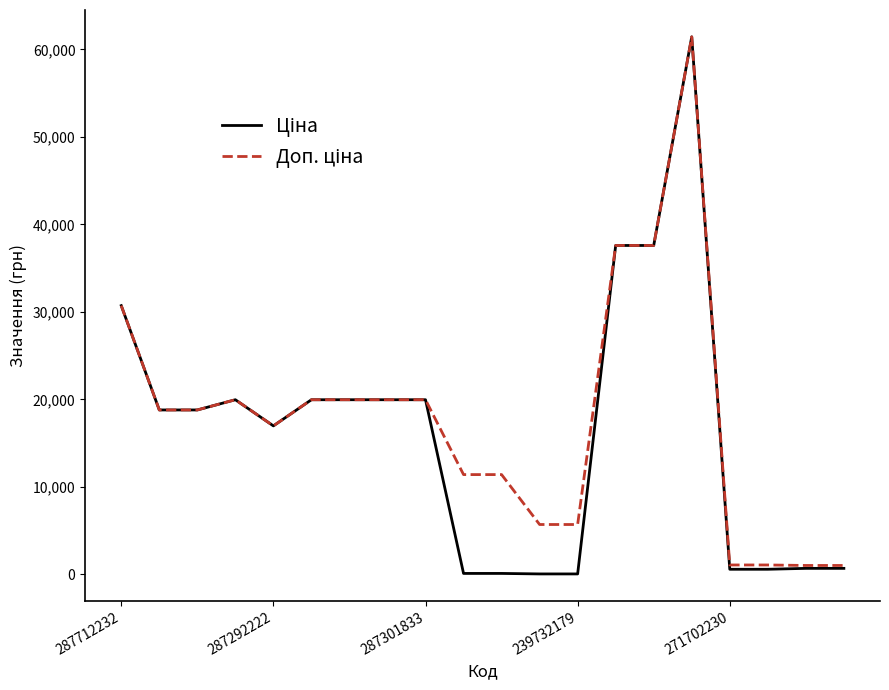

Is this an area chart (filled region under the line)?

No